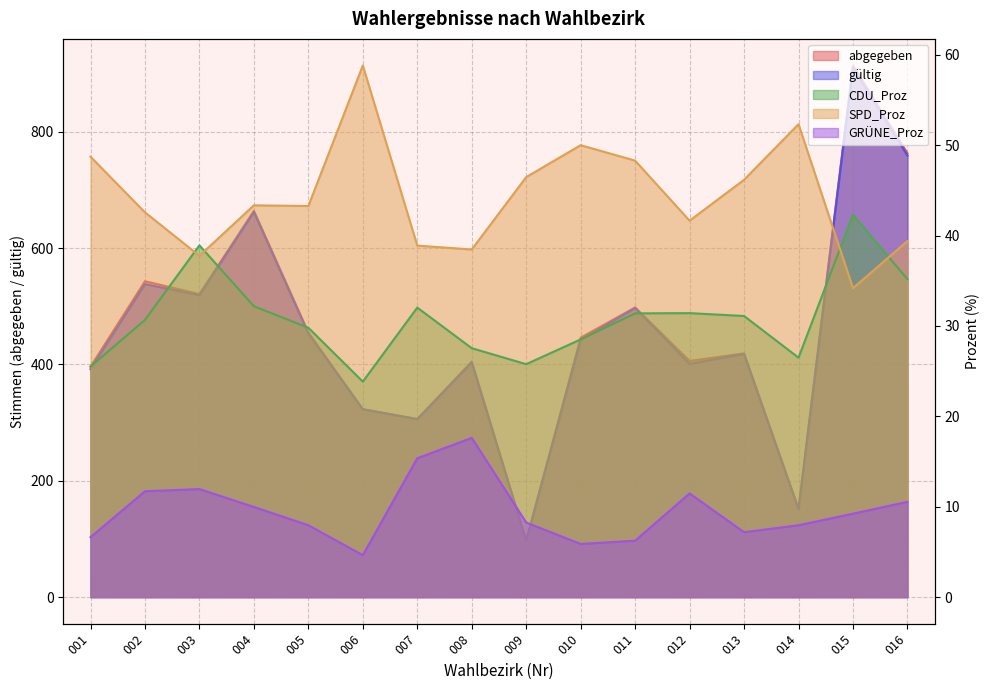

What value does the abgegeben series have at 014?

152.0